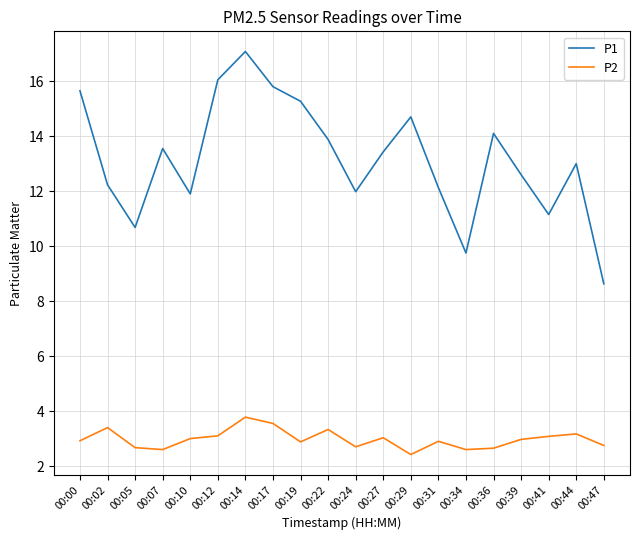

What is the sum of the P2 values at 00:47 and 00:22?

6.1